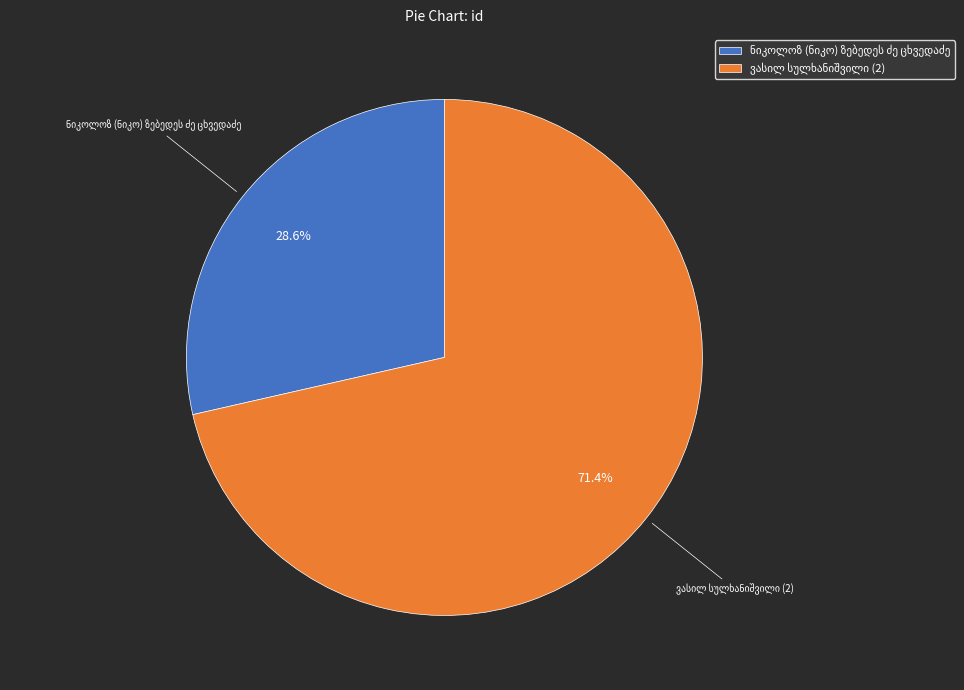

How many slices are in this pie chart?

2